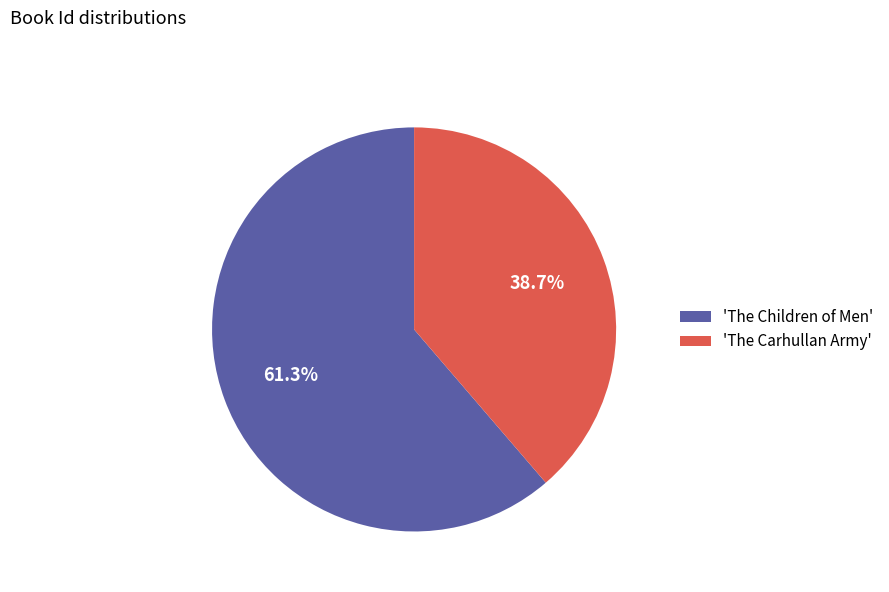

How many segments does this pie chart have?

2